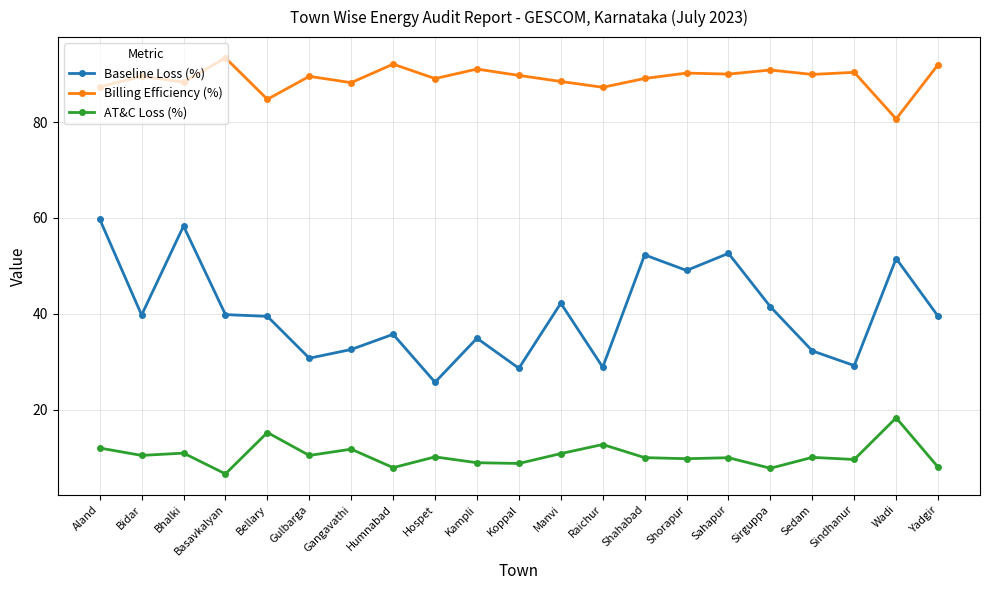

True or false: Billing Efficiency (%) and AT&C Loss (%) cross at least once.

False